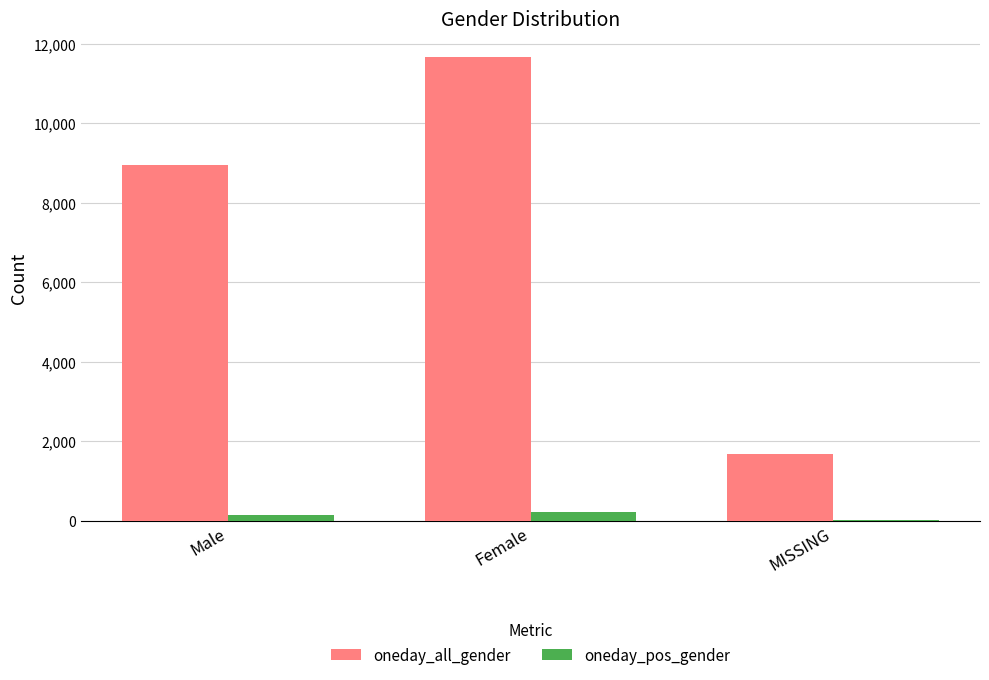

Reading left to right, transcribe all the data shown in this chart.

oneday_all_gender: Male=8944	Female=11669	MISSING=1693
oneday_pos_gender: Male=157	Female=217	MISSING=29